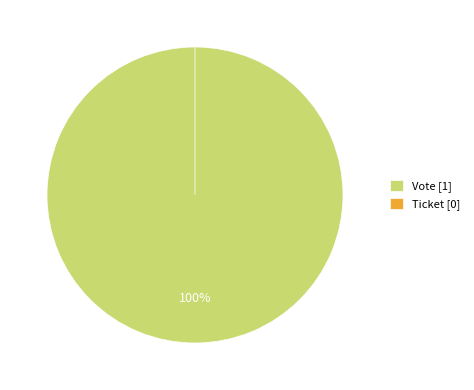

True or false: Vote accounts for 100% of the total.

True